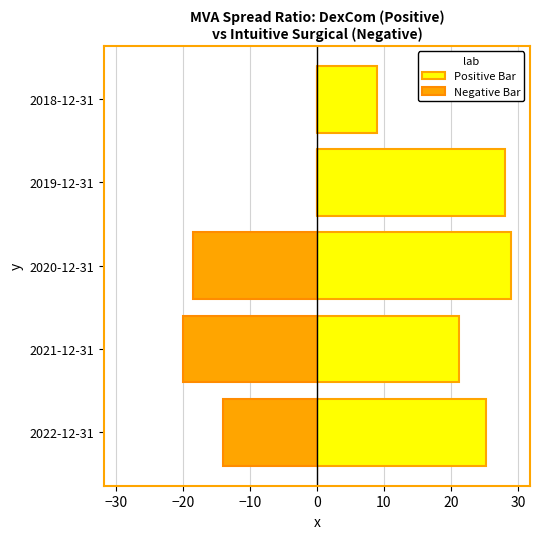

Which series has the largest range (max minus min)?

Negative Bar